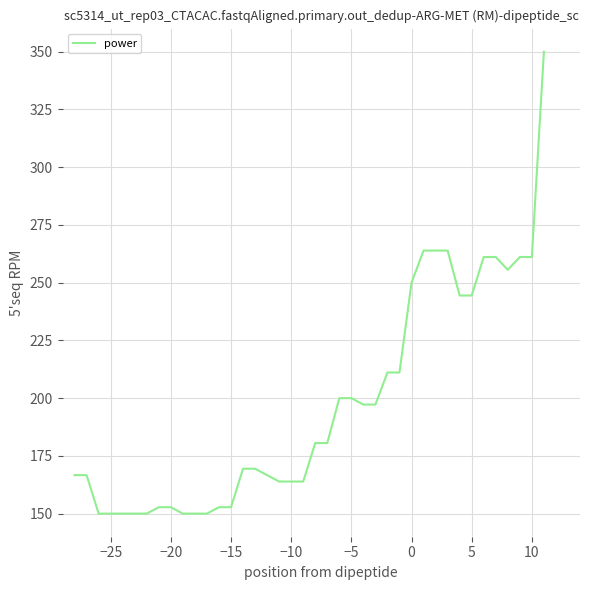

How many categories are shown in the chart?

40